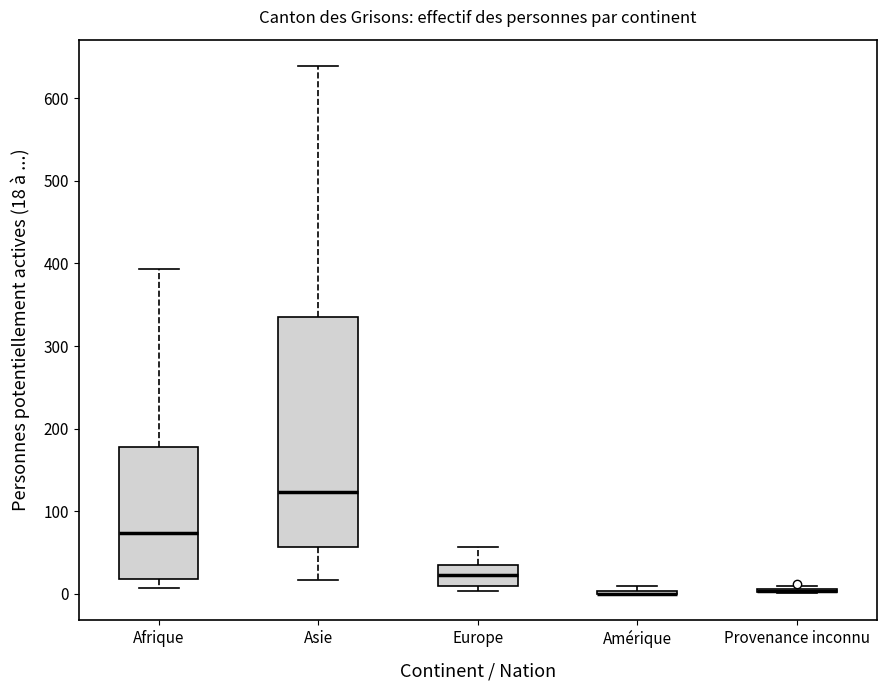

Reading left to right, read every box against the y-axis: the position of its median line, the range the box covers, and the ends of its whiskers. The values are not printed on the chart, so give them approximately, as read against the axis.

Afrique: median 70, box 20 to 180, whiskers 10 to 390
Asie: median 120, box 60 to 340, whiskers 20 to 640
Europe: median 20, box 10 to 40, whiskers 0 to 60
Amérique: box collapsed to a line at 0, whiskers 0 to 10
Provenance inconnu: box collapsed to a line at 0, whiskers 0 to 10